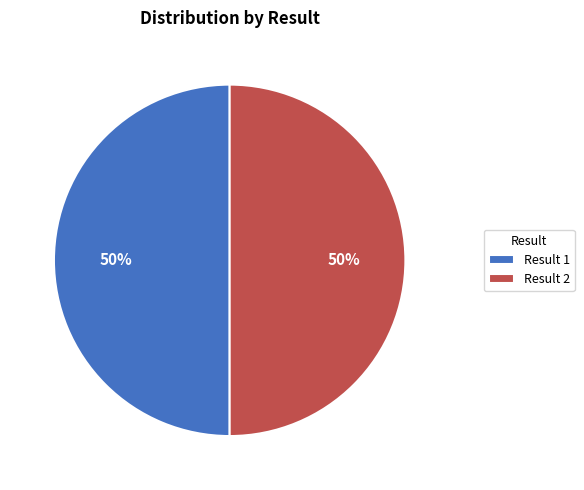

Is the sum of Result 2 and Result 1 greater than half?

Yes